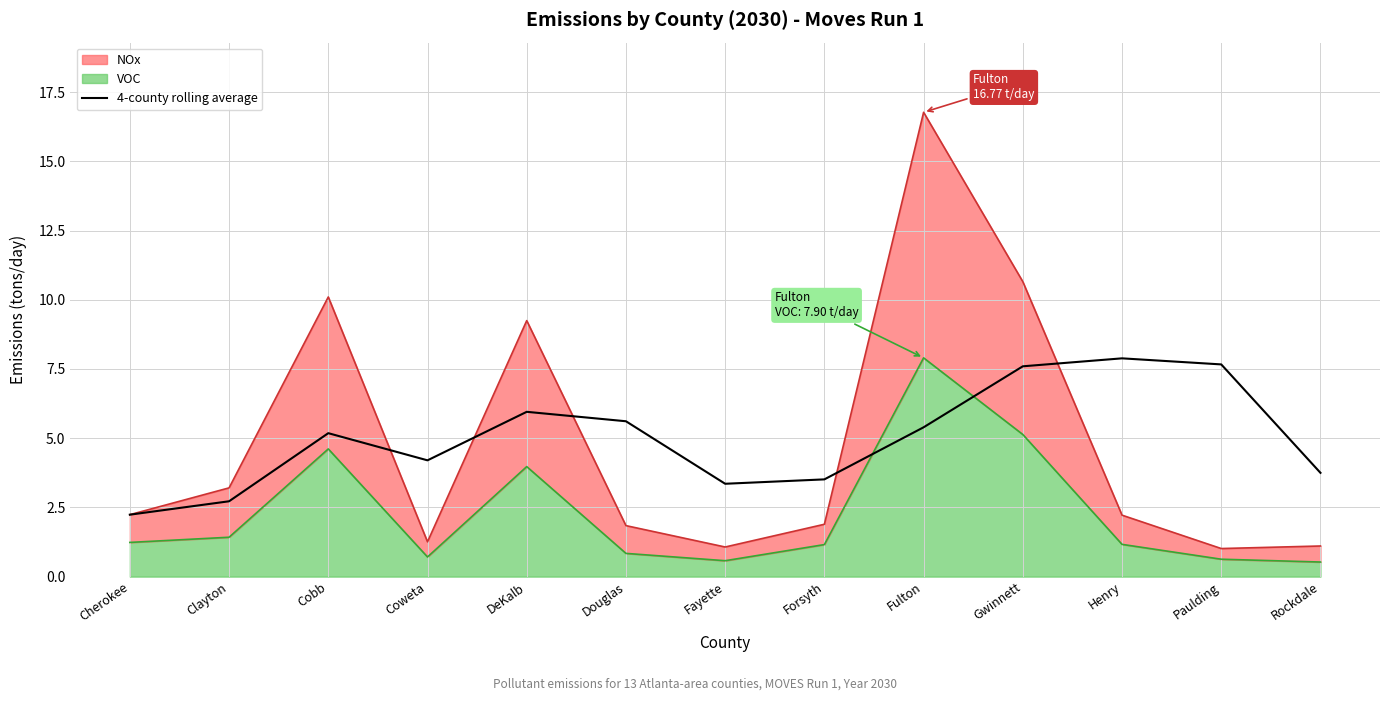

Where does the data first go above 5?

Cobb